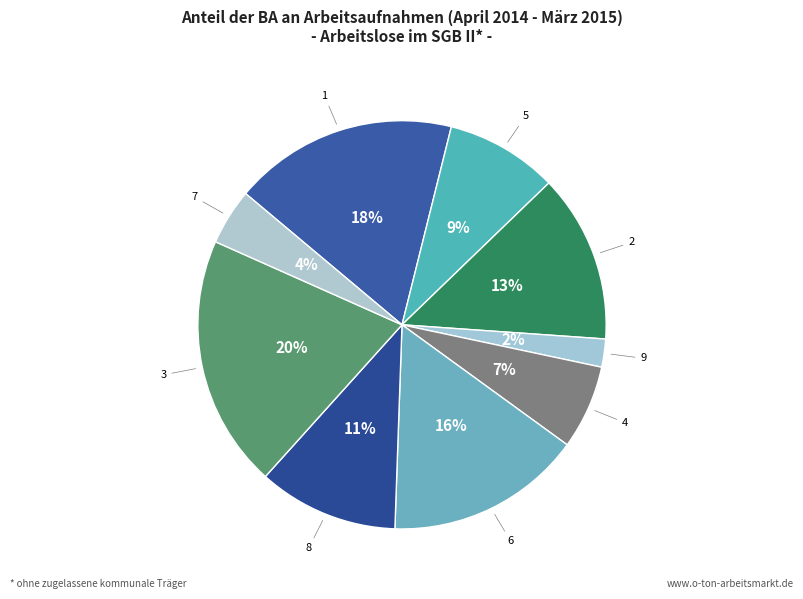

Which slice is the smallest?

9